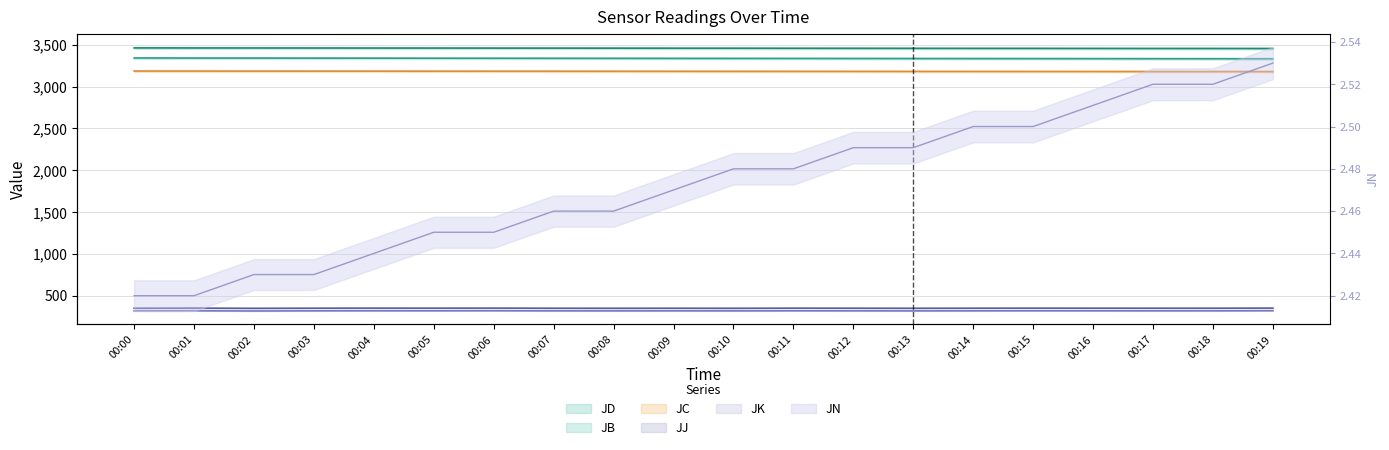

True or false: JJ and JN intersect in this chart.

False